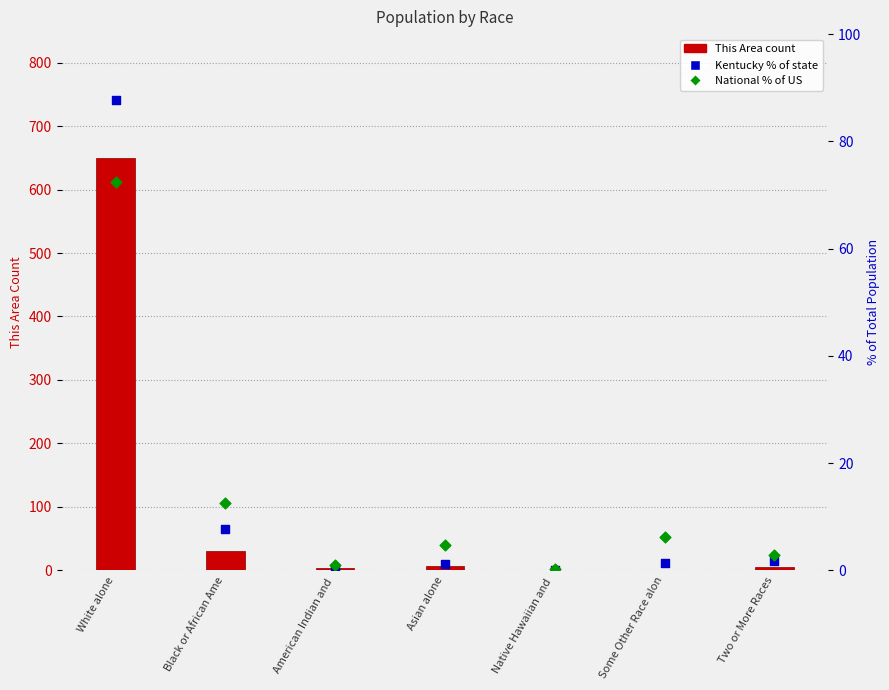

Which series has the widest spread of Y values?

This Area (count)